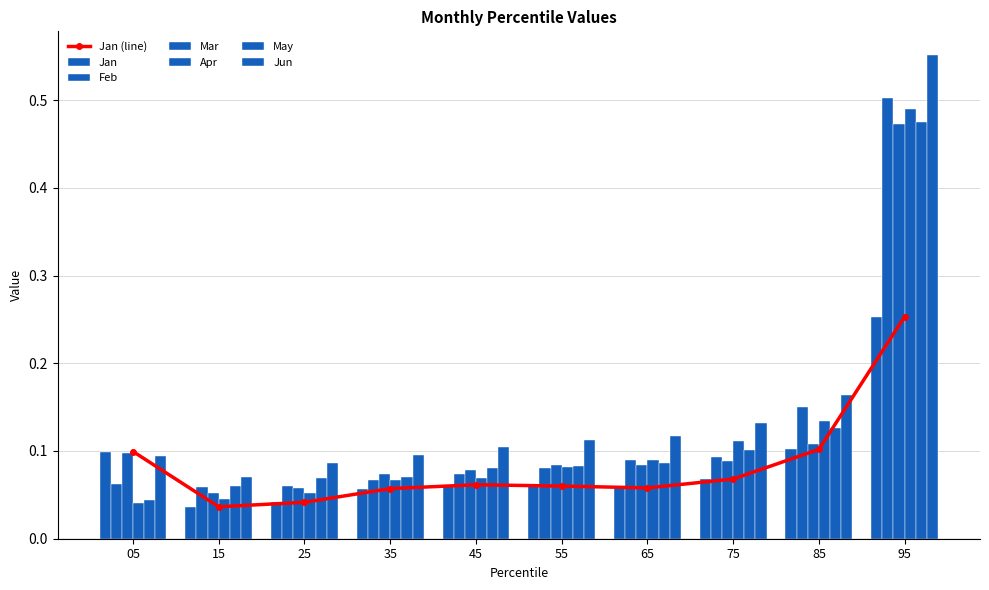

Reading right to left, list all the values displayed in this chart.

Jan: 0.3	0.1	0.1	0.1	0.1	0.1	0.1	0.0	0.0	0.1
Feb: 0.5	0.2	0.1	0.1	0.1	0.1	0.1	0.1	0.1	0.1
Mar: 0.5	0.1	0.1	0.1	0.1	0.1	0.1	0.1	0.1	0.1
Apr: 0.5	0.1	0.1	0.1	0.1	0.1	0.1	0.1	0.0	0.0
May: 0.5	0.1	0.1	0.1	0.1	0.1	0.1	0.1	0.1	0.0
Jun: 0.6	0.2	0.1	0.1	0.1	0.1	0.1	0.1	0.1	0.1